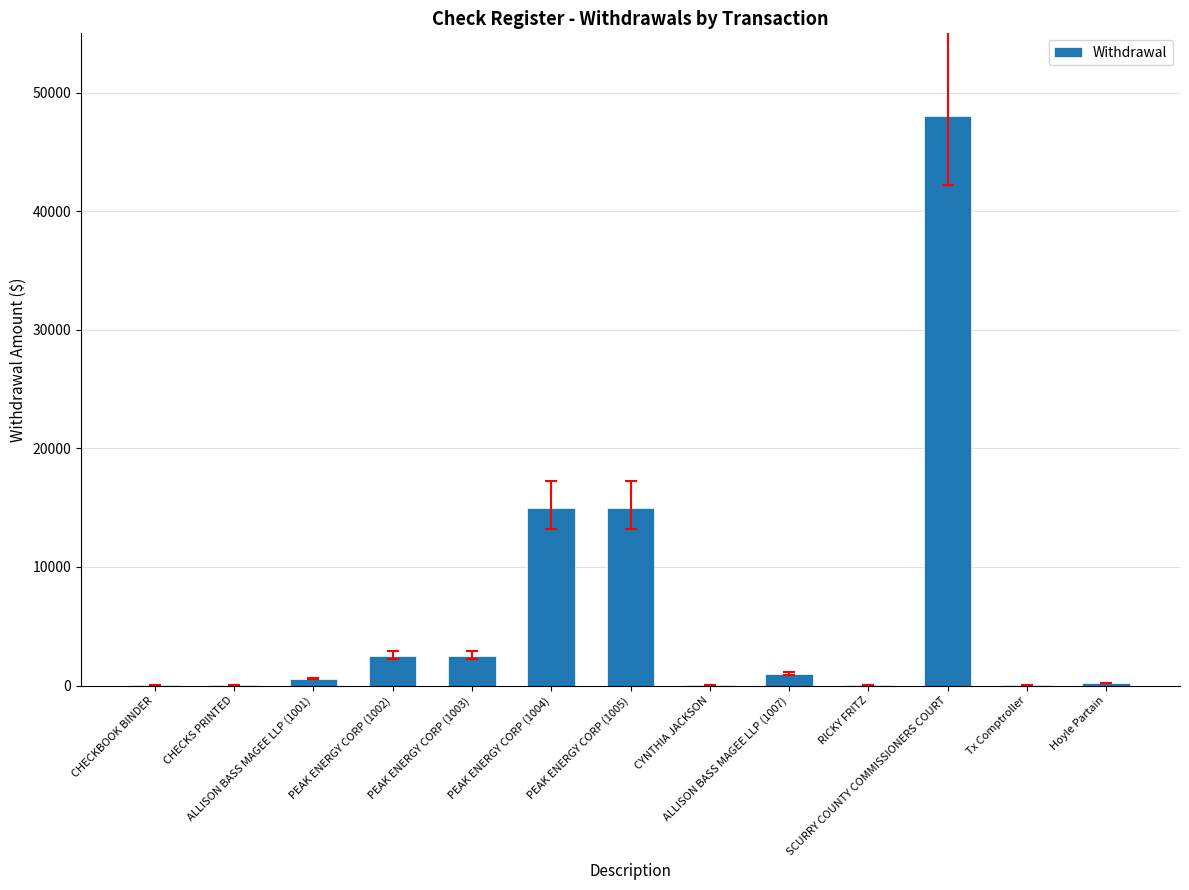

What is the sum of all values?

84941.5